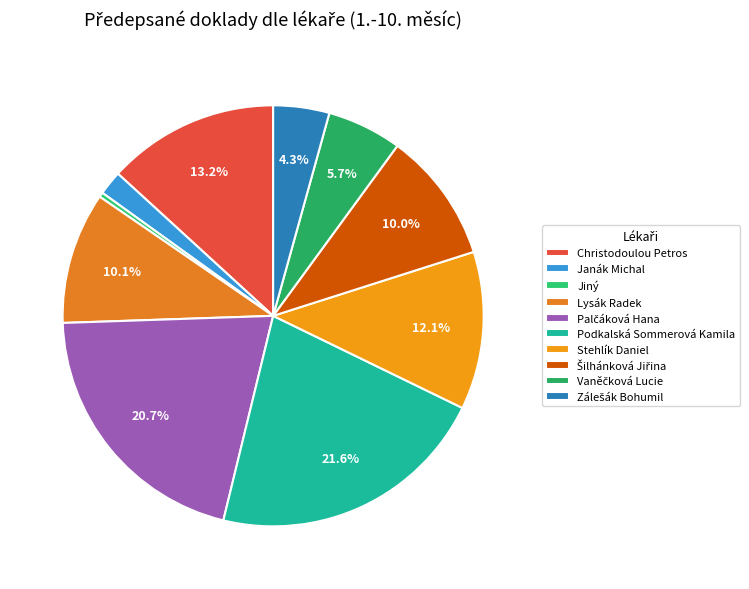

Count the number of slices in the pie.

10